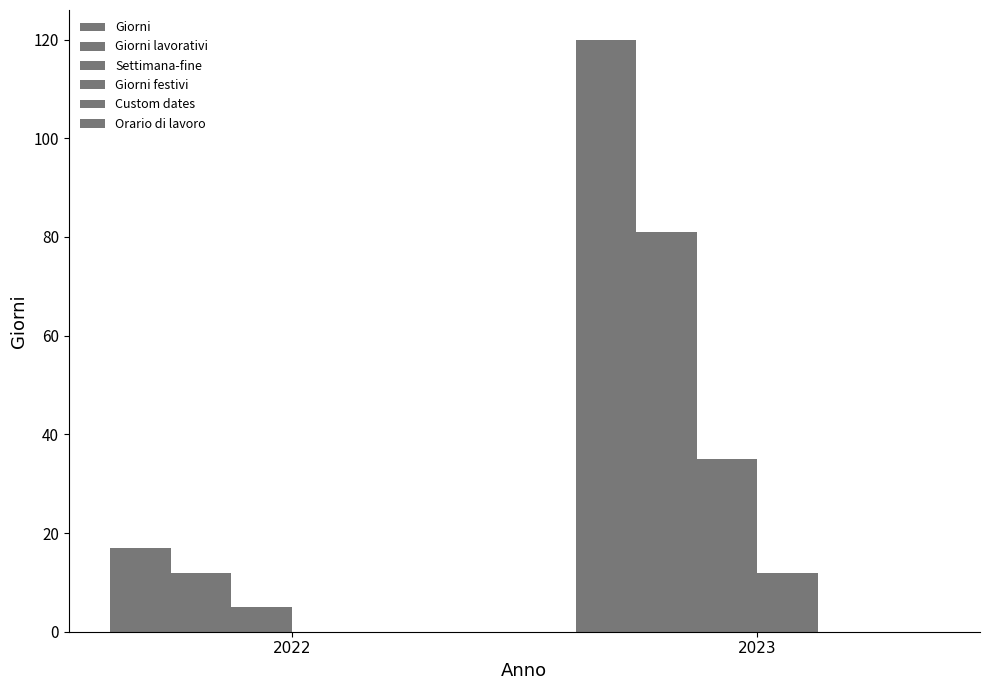

How many categories are shown in the chart?

2